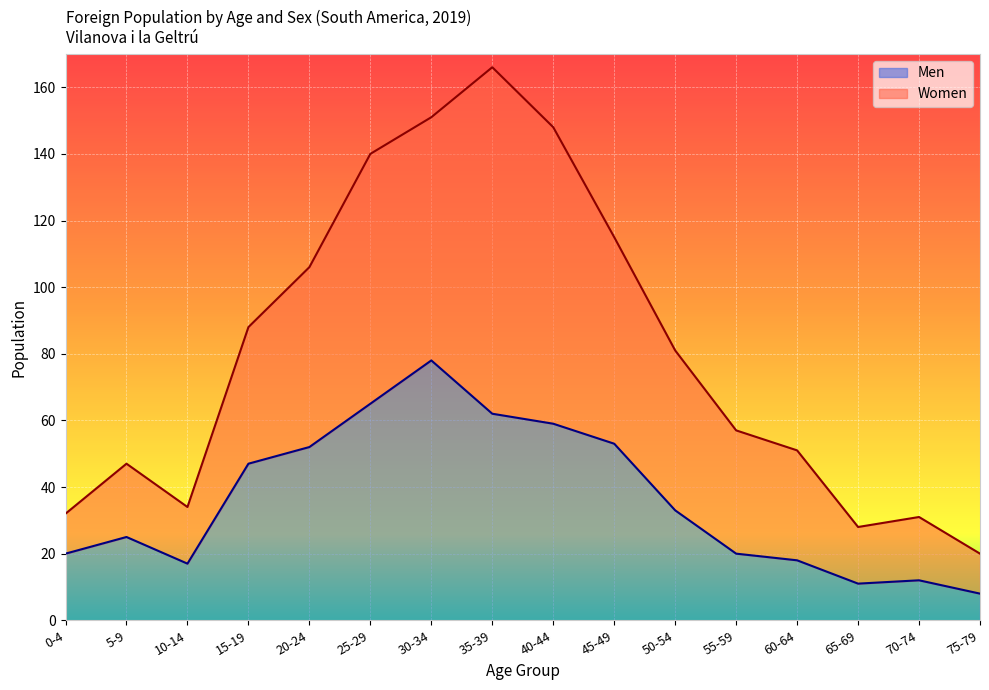

Rank the categories by value from lowest to highest.

75-79, 65-69, 70-74, 10-14, 60-64, 0-4, 55-59, 5-9, 50-54, 15-19, 20-24, 45-49, 40-44, 35-39, 25-29, 30-34